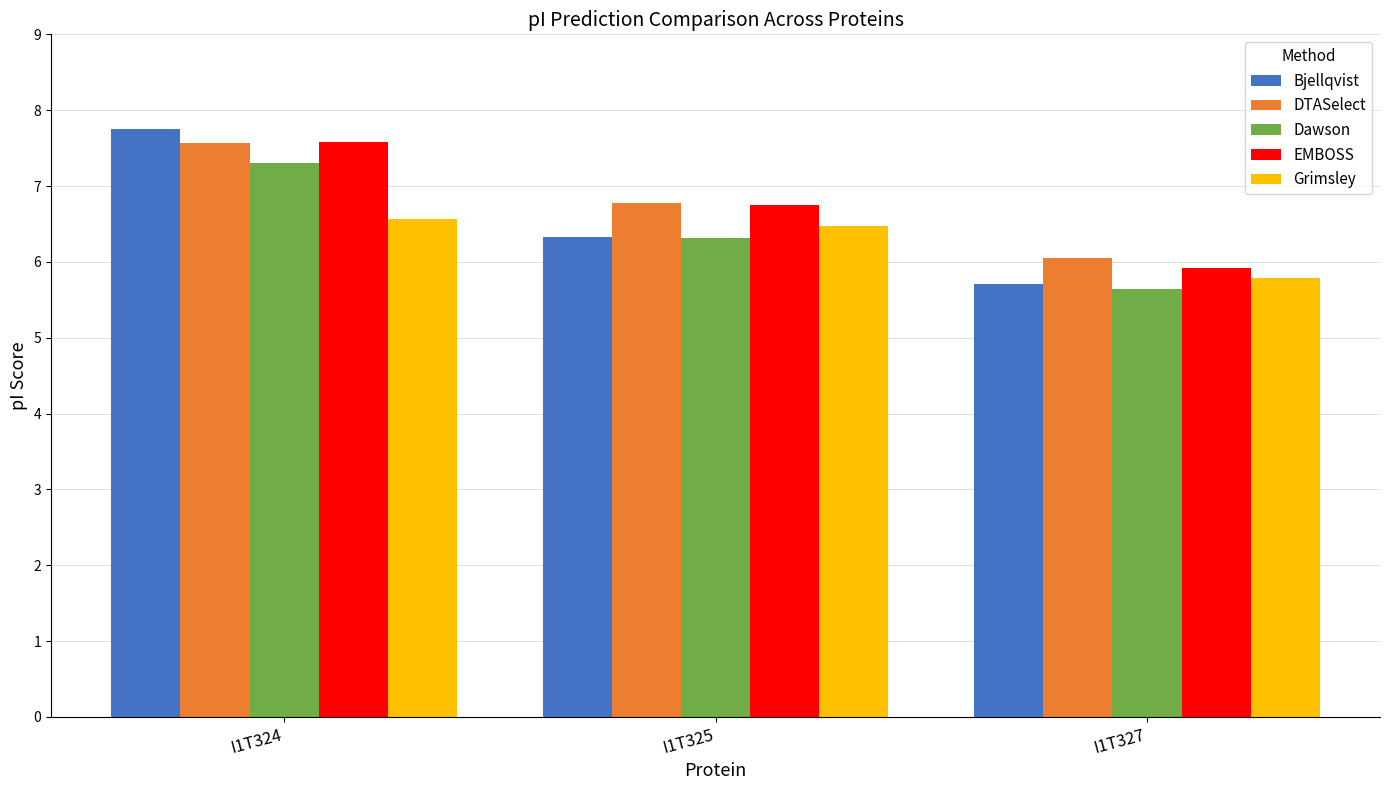

Which series has the widest spread of values?

Bjellqvist